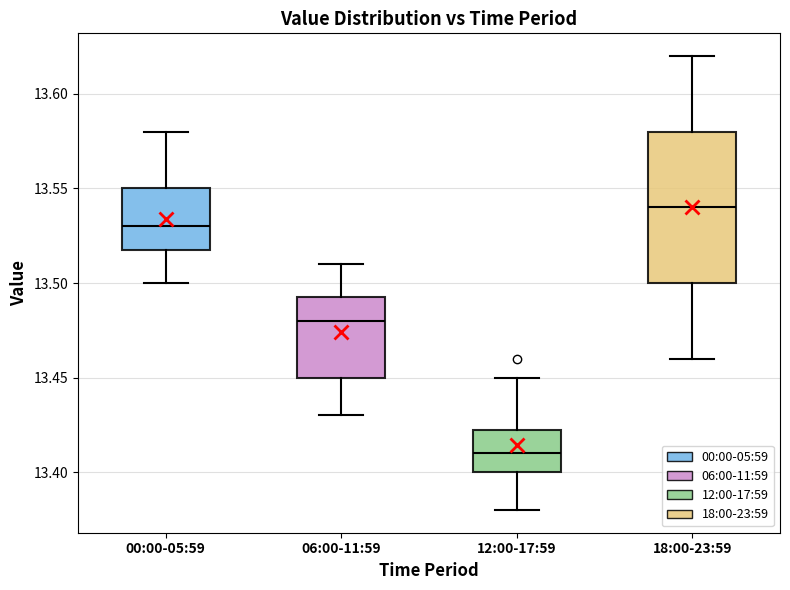

Which box's median line is the lowest?

12:00-17:59